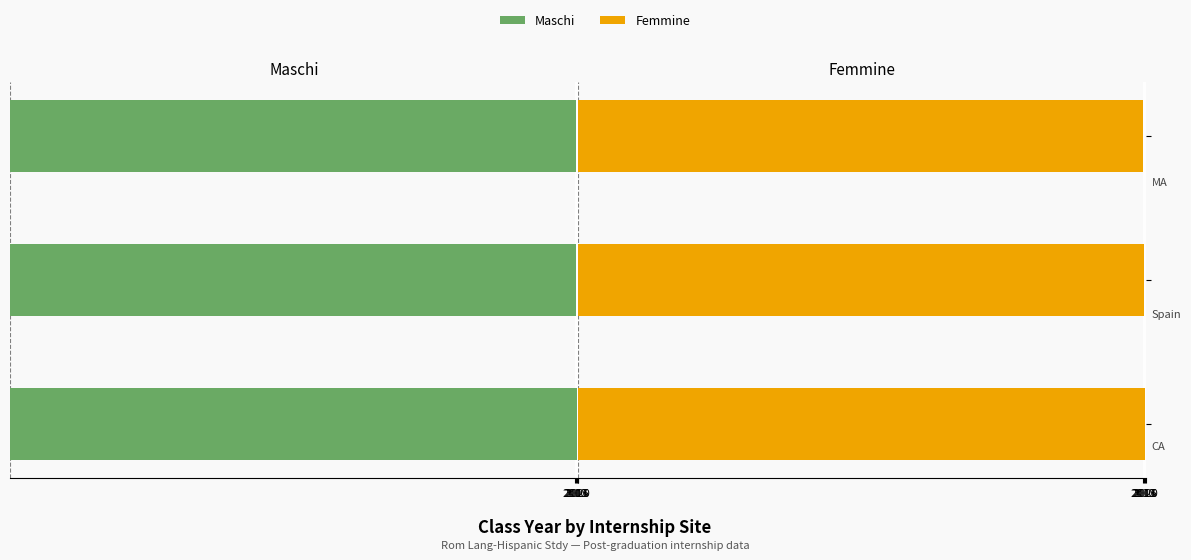

Which series has the largest range (max minus min)?

Maschi